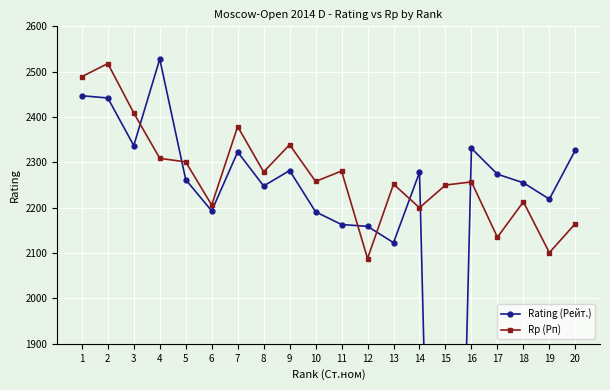

True or false: Rp (Рп) has a value of 3606 at 5.

False